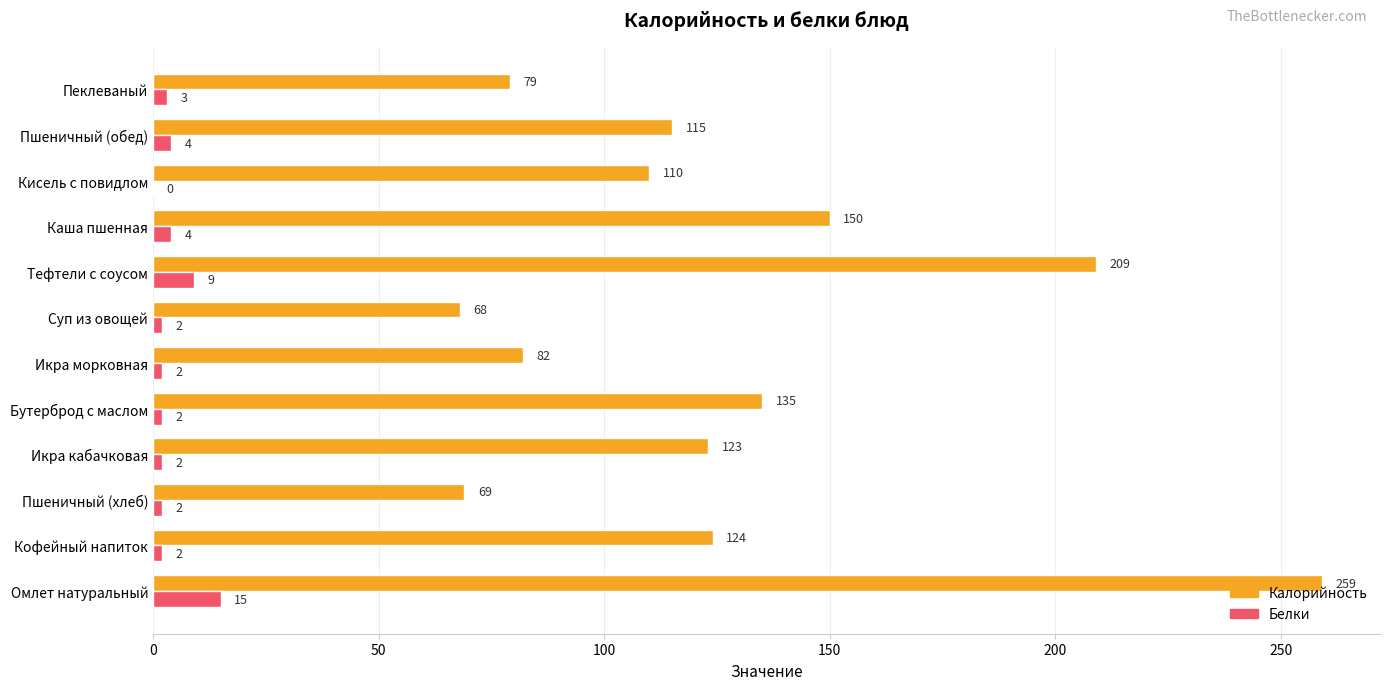

Which series has the largest total across all categories?

Калорийность